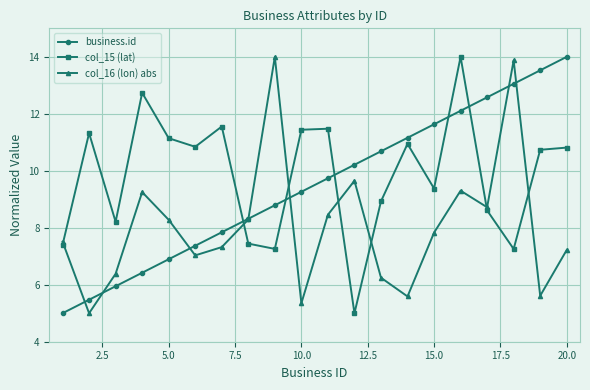

How many interior local peaks does the col_16 (lon) abs series have?

5